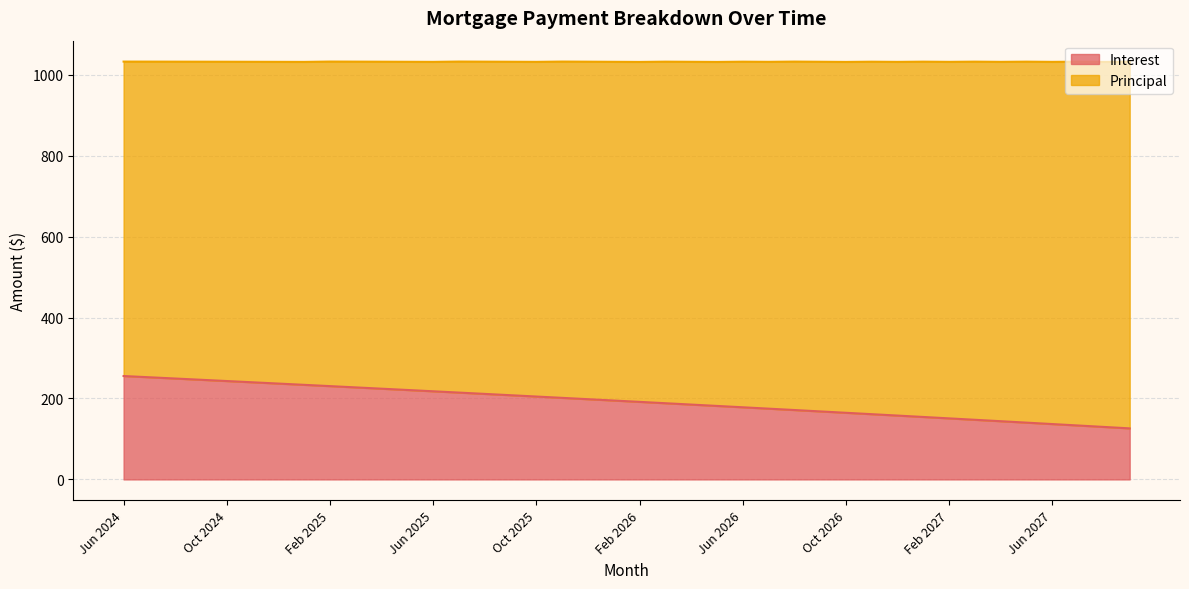

What is the difference between the second highest and second lowest values?

122.7